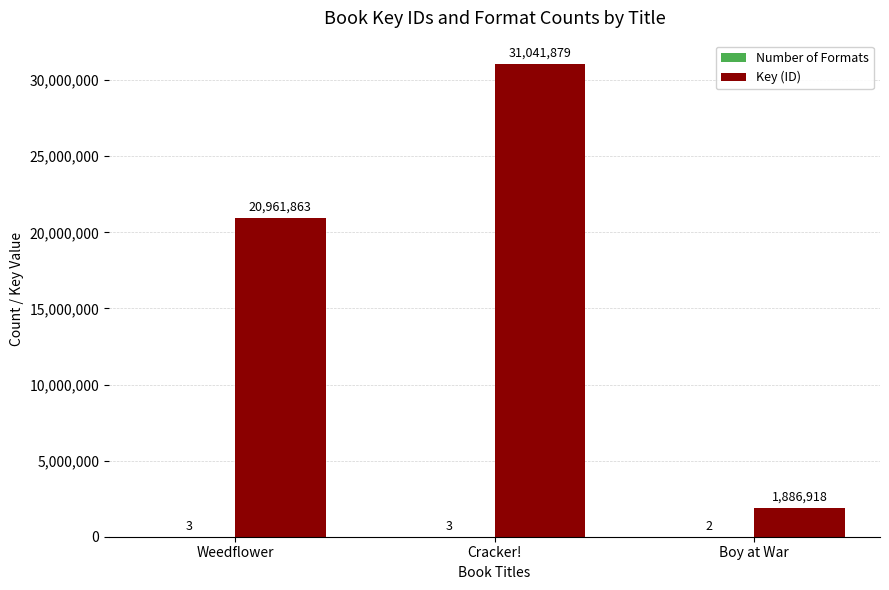

How many categories are shown in the chart?

3